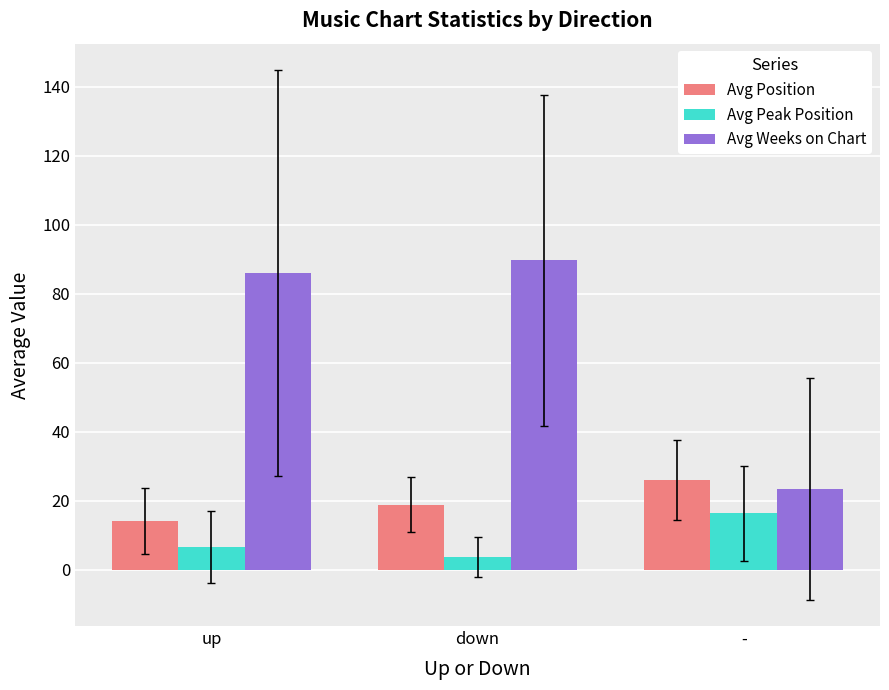

Are the bars horizontal?

No